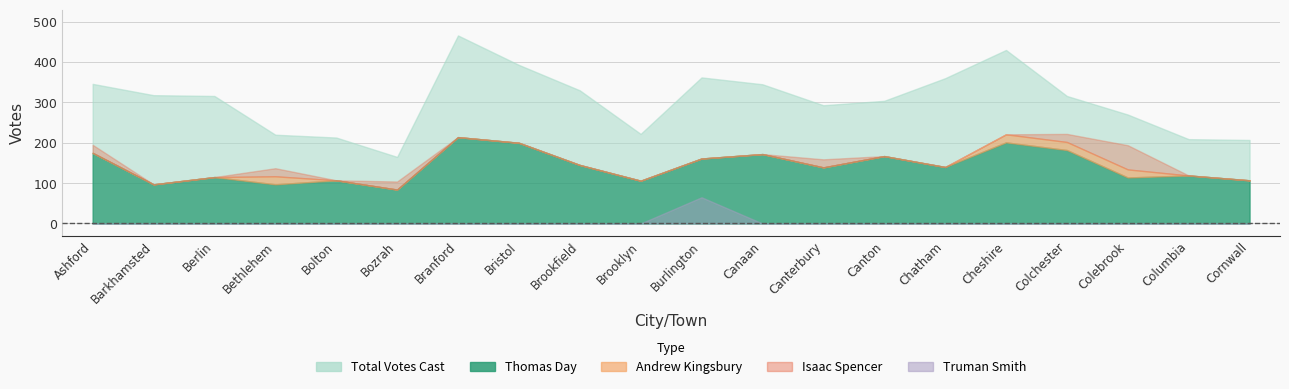

True or false: Total Votes Cast and Thomas Day cross at least once.

False